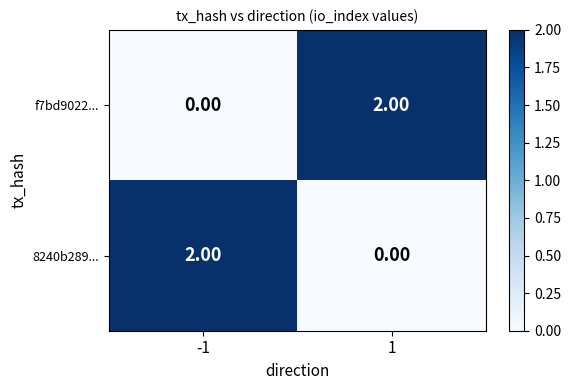

At -1, list the series in order from largest to smallest.

8240b289..., f7bd9022...